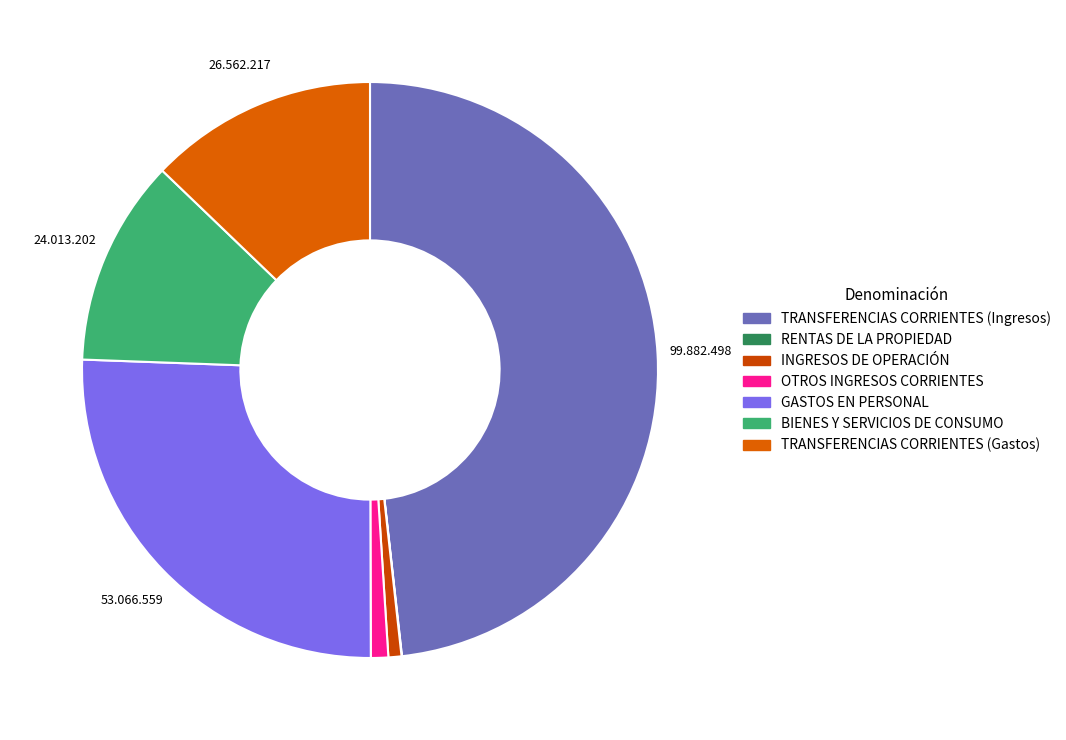

What is the largest slice in the pie chart?

TRANSFERENCIAS CORRIENTES (Ingresos)